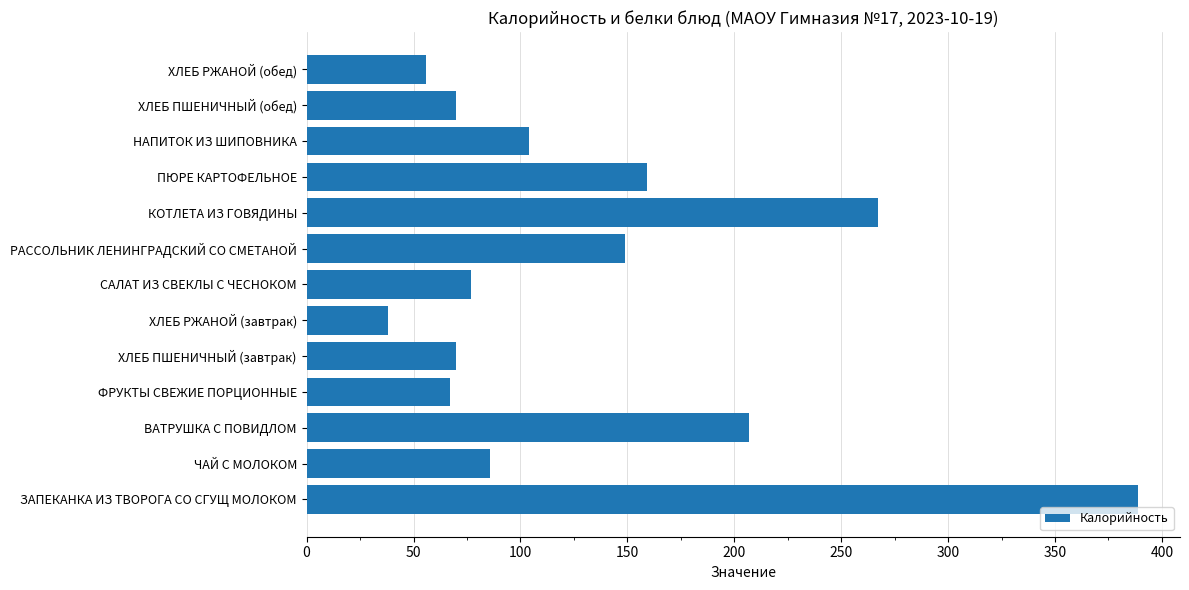

Is it true that the value at ЧАЙ С МОЛОКОМ is 131?

False